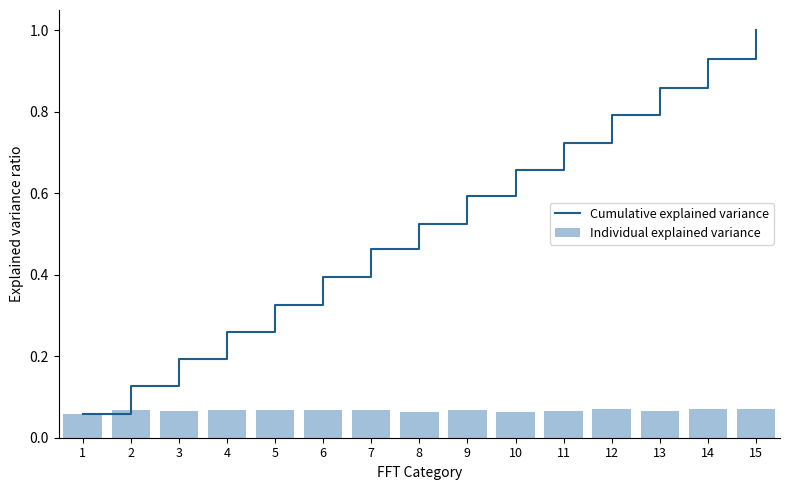

Read the Cumulative explained variance value at 11.

0.7